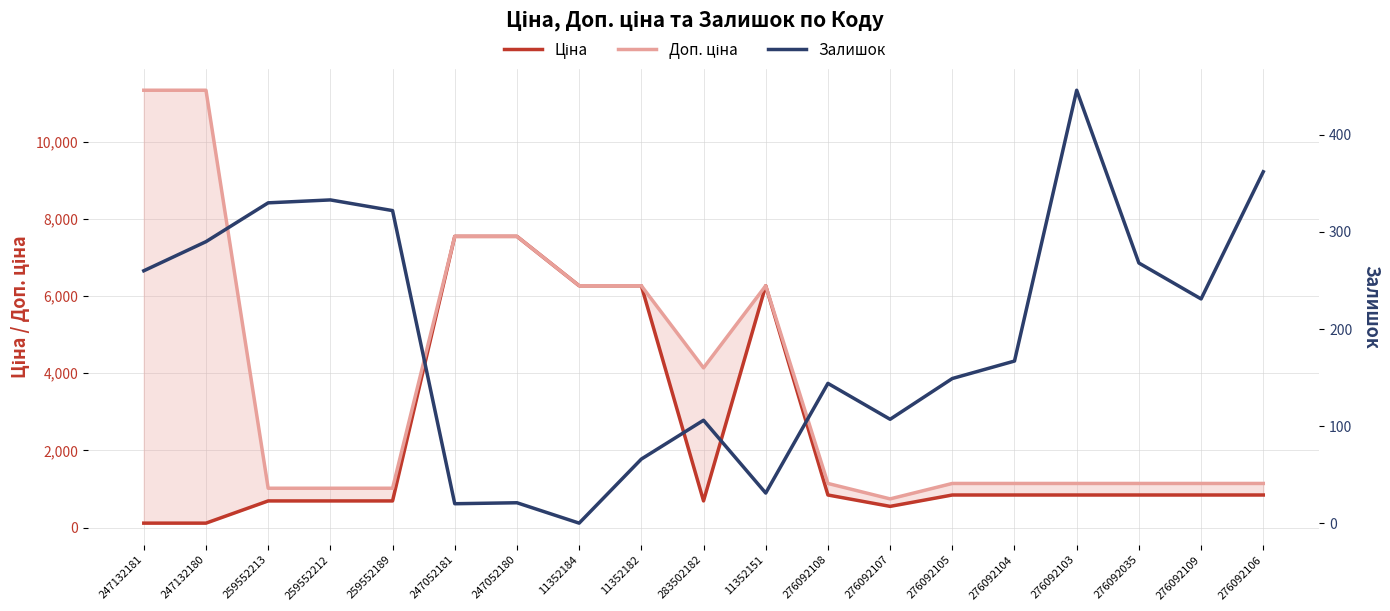

Which series has the largest range (max minus min)?

Доп. ціна